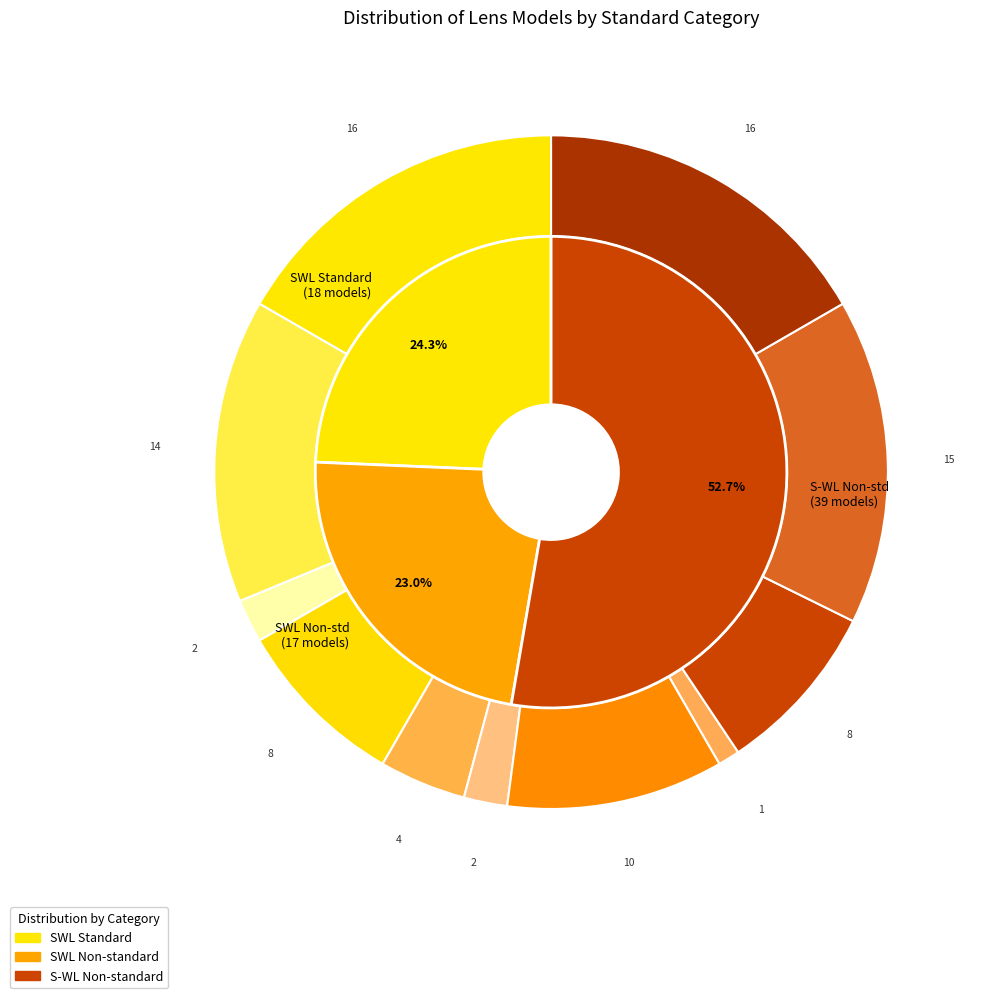

Is there any slice that represents more than half of the pie?

No